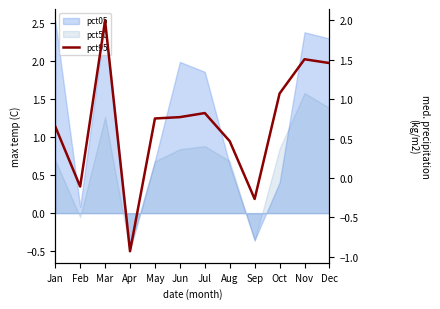

What is the sum of all values?

8.2